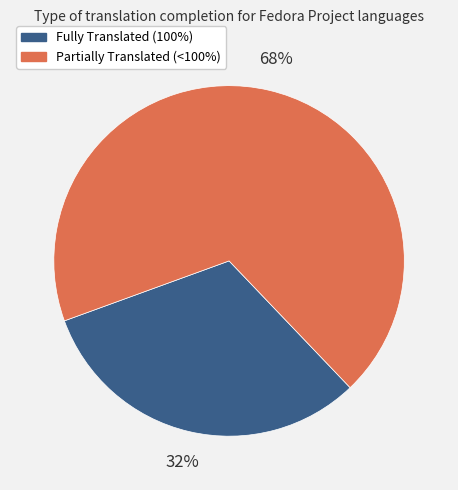

Does any single category account for the majority?

Yes